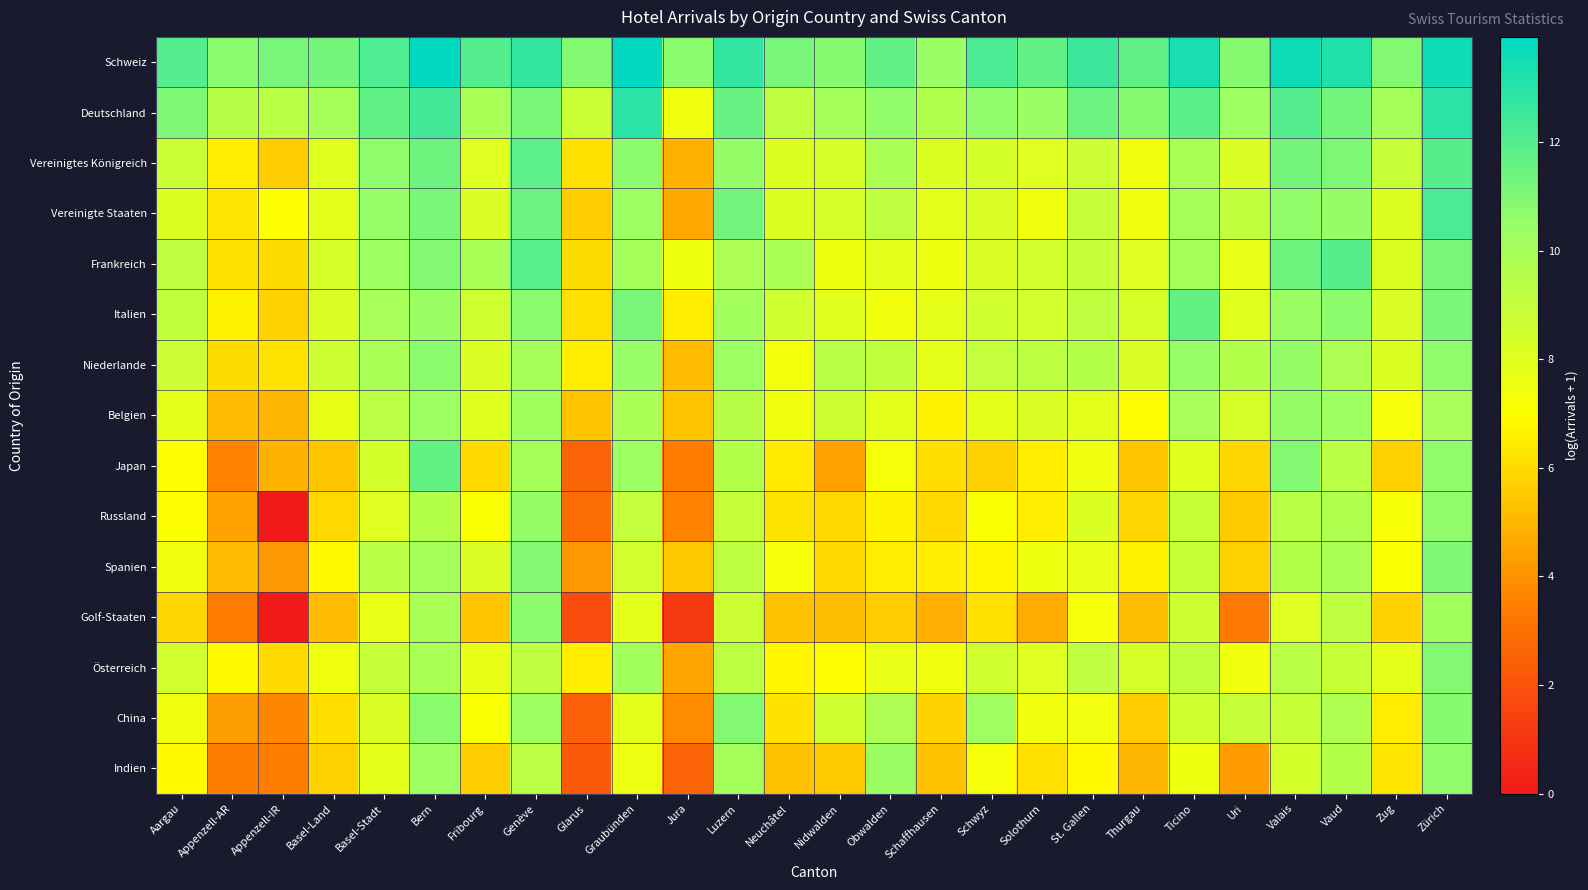

What is the total value across all series at Neuchâtel?

113.2